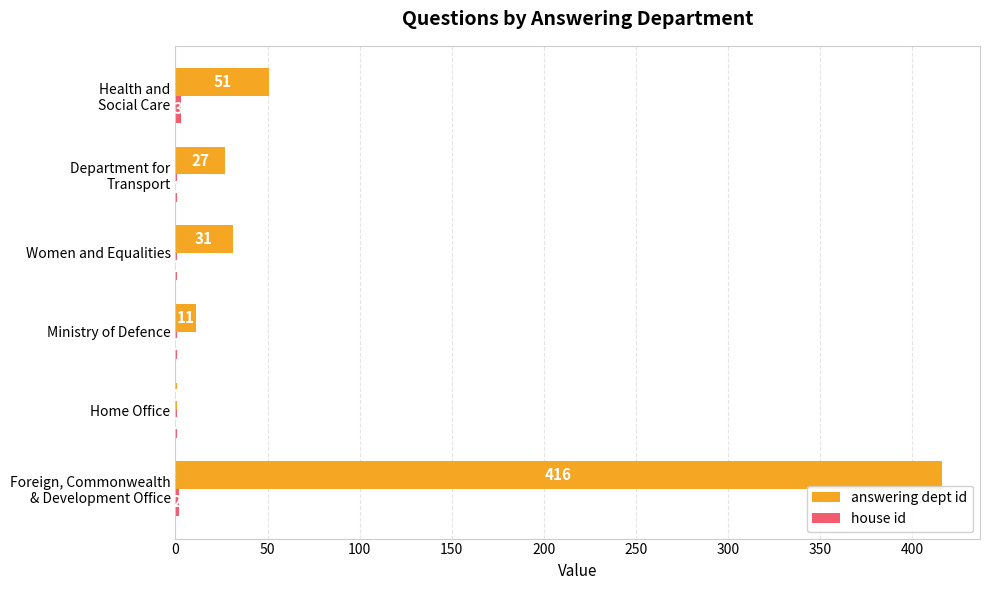

Which series has the largest total across all categories?

answering dept id